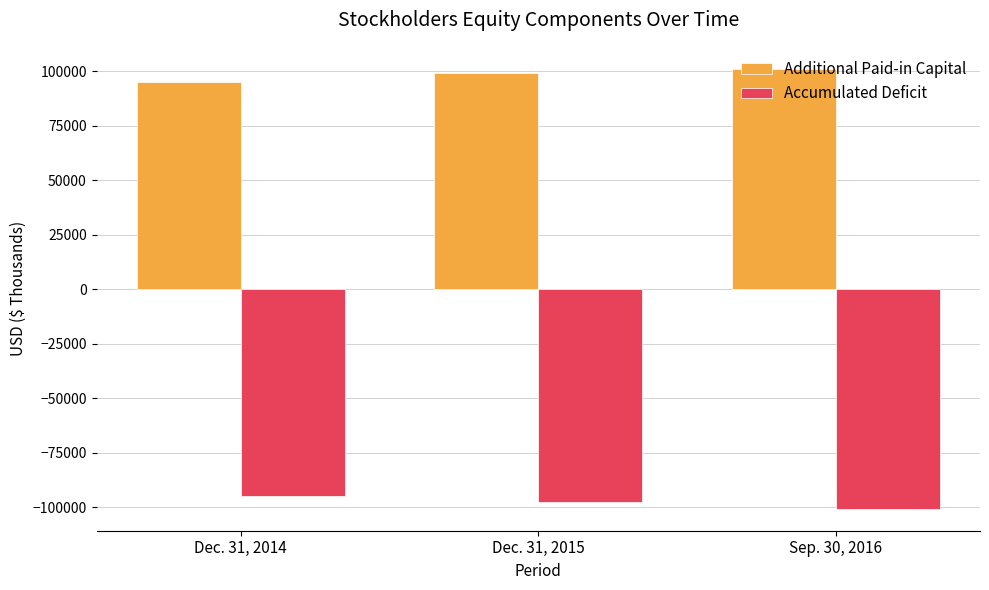

Is the value of Accumulated Deficit at Dec. 31, 2015 greater than the value of Additional Paid-in Capital at Dec. 31, 2014?

No